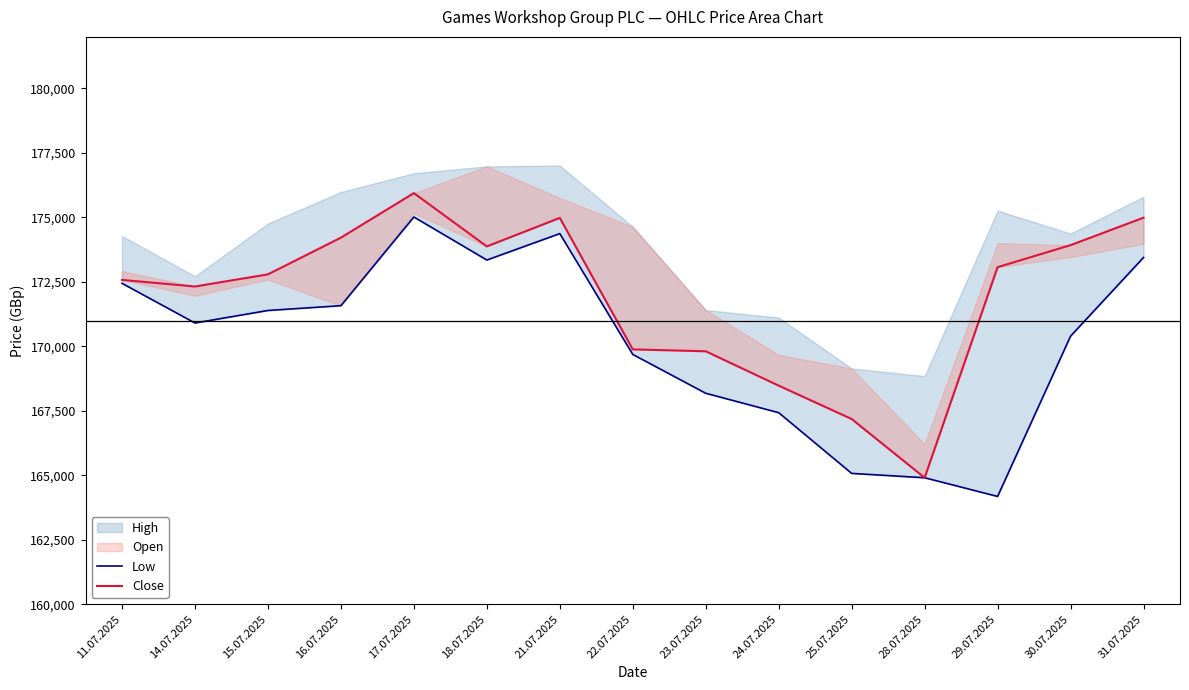

What is the value of the Close point at the 3rd from the left?

172792